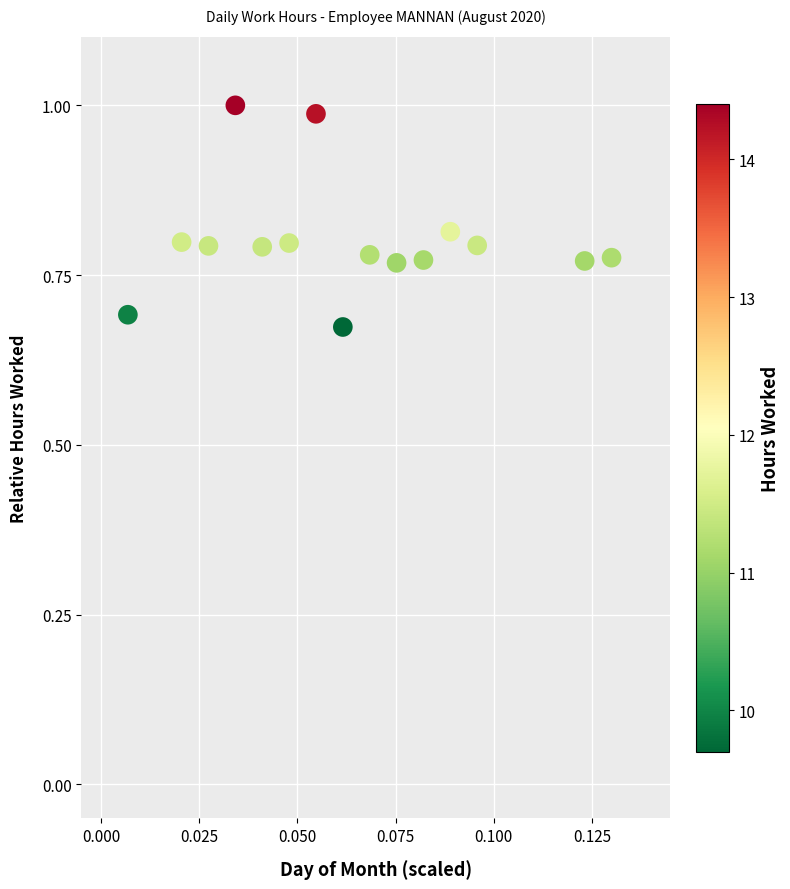

What is the range of Y values (max minus min)?

0.3